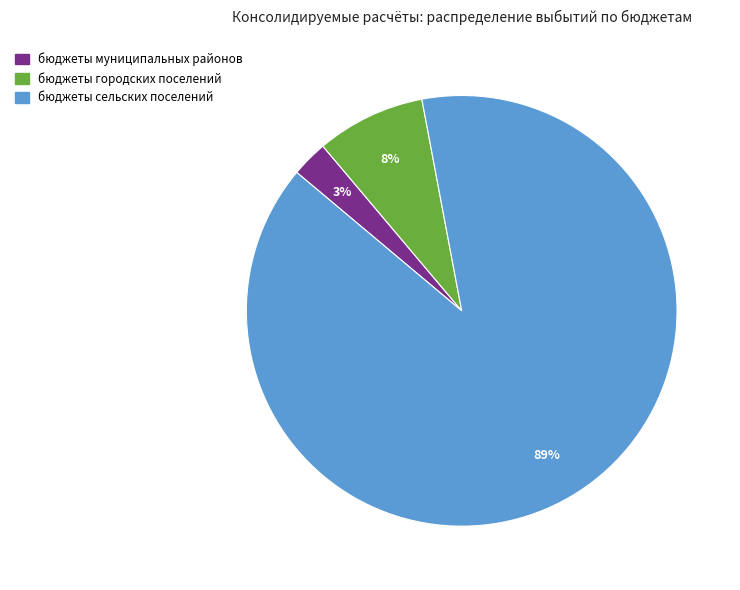

Which slice represents more than half of the pie?

бюджеты сельских поселений